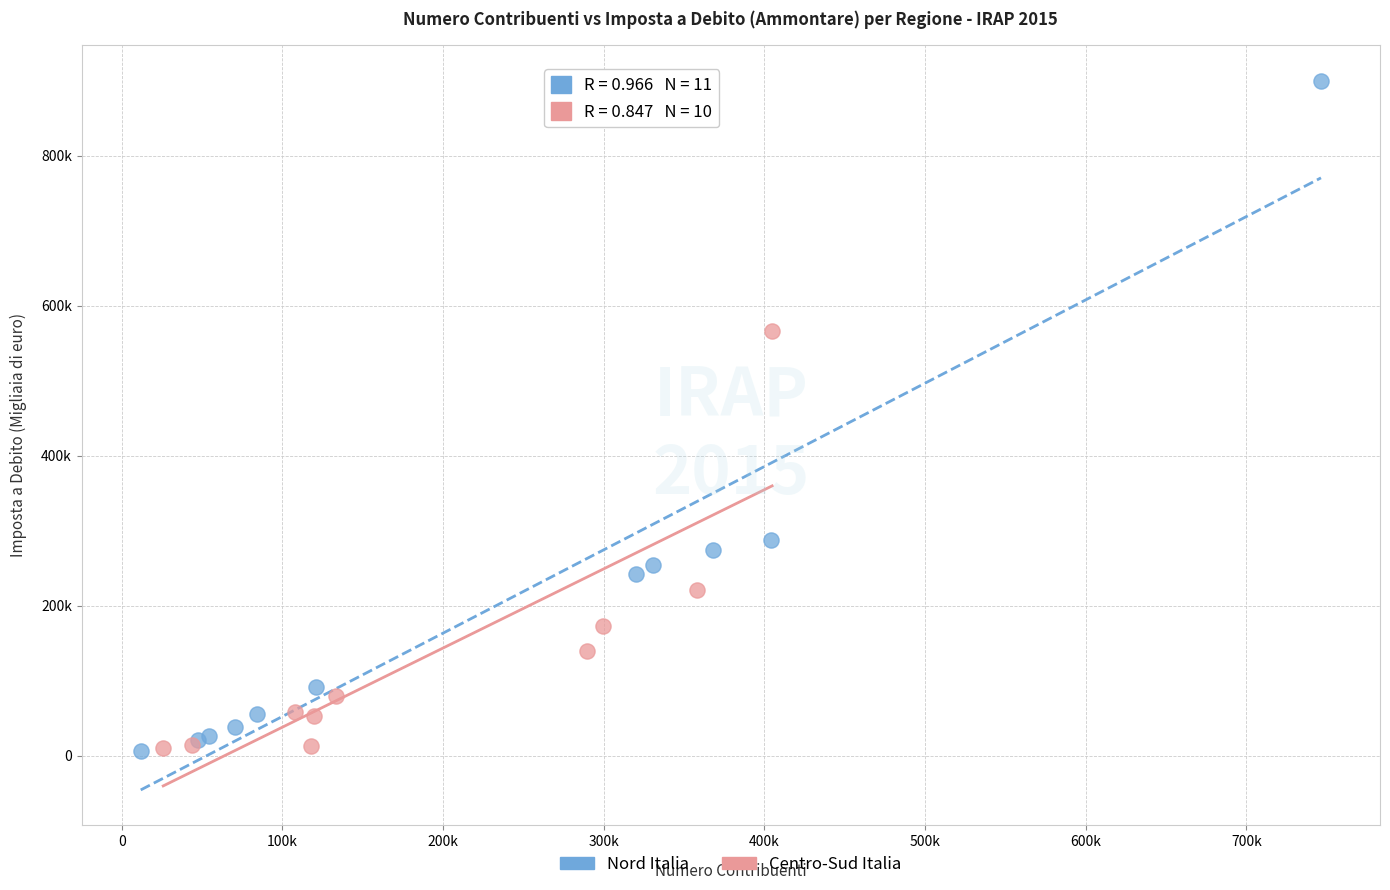

What are all the series names shown in the legend?

Nord Italia, Centro-Sud Italia